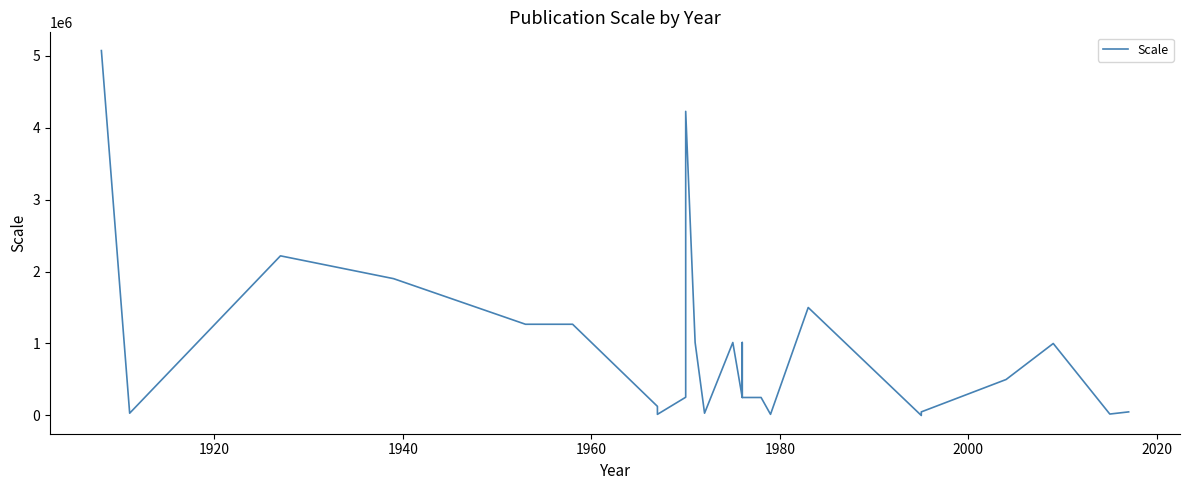

What is the value of the 34th point from the left?

50000